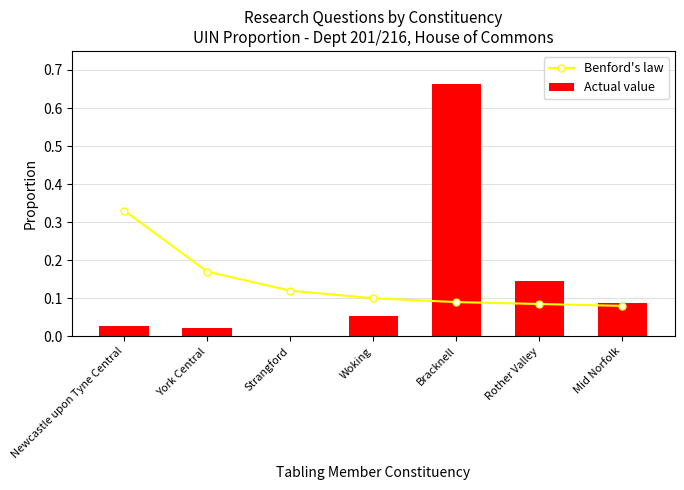

What value does the Benford's law series have at Strangford?

0.1